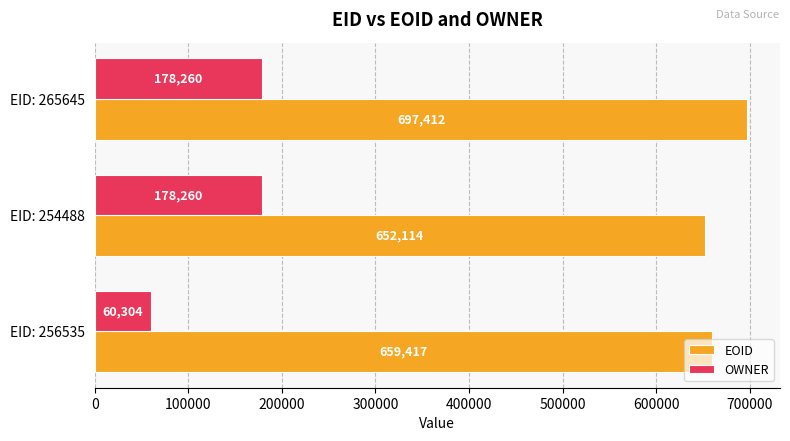

At how many categories does at least one series exceed 281143?

3